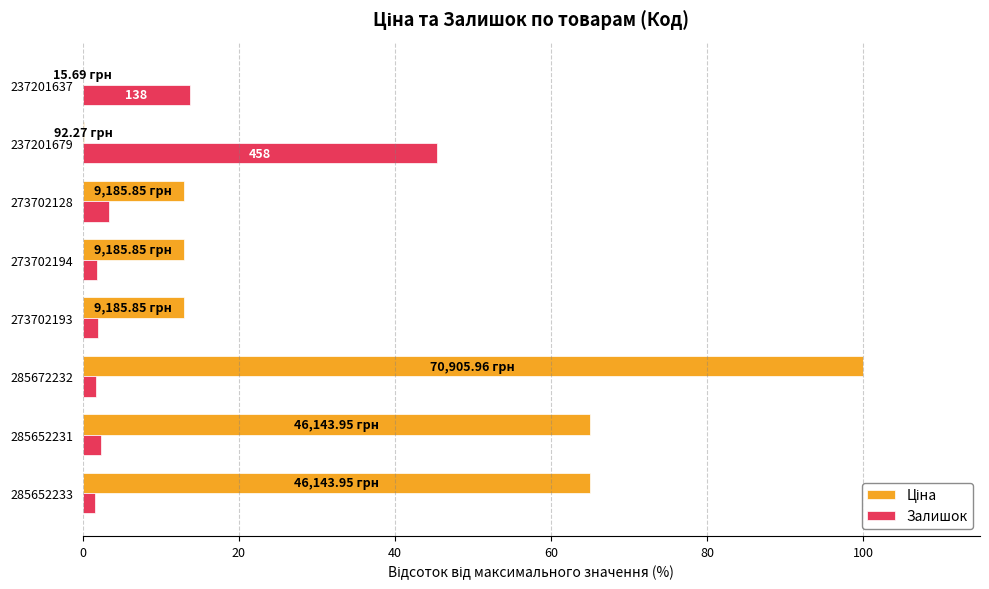

At which category is the sum across all series the highest?

285672232